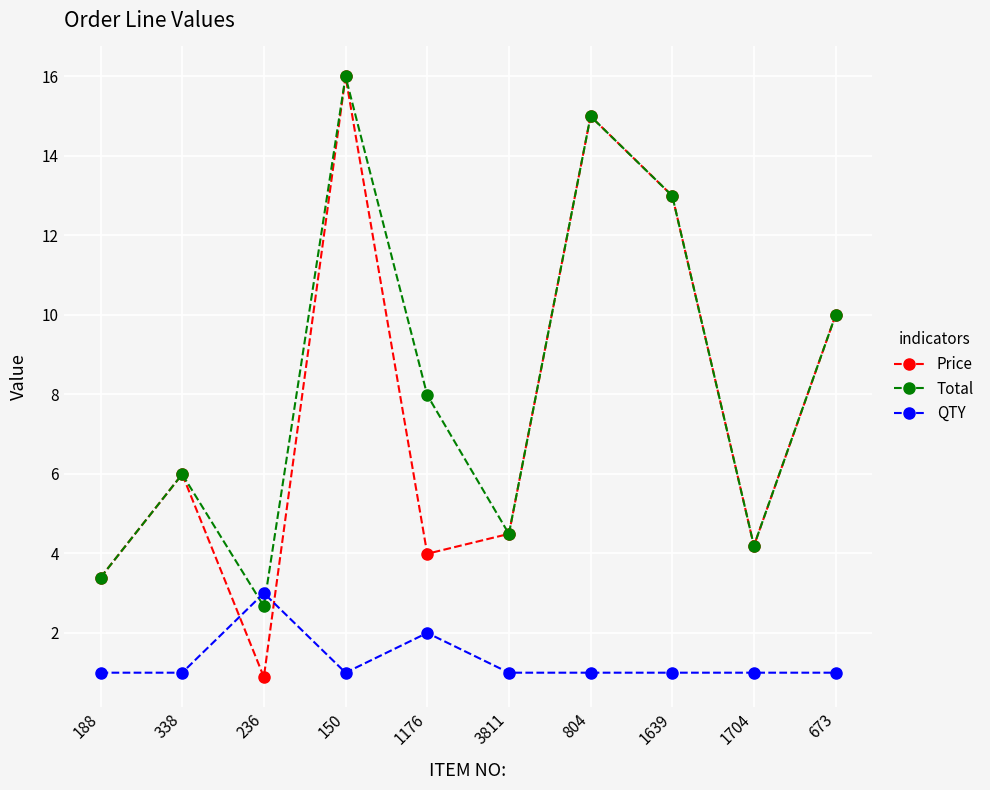

Between 338 and 236, which series saw the biggest shift?

Price